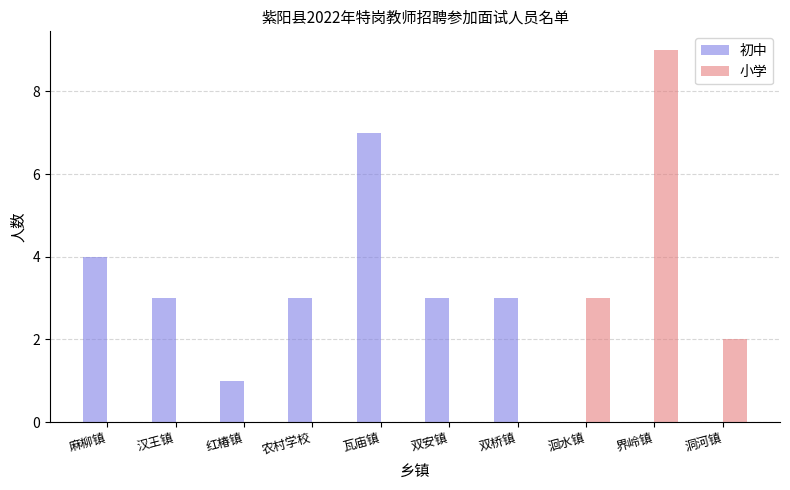

What is the sum of the 初中 values at 瓦庙镇 and 双安镇?

10